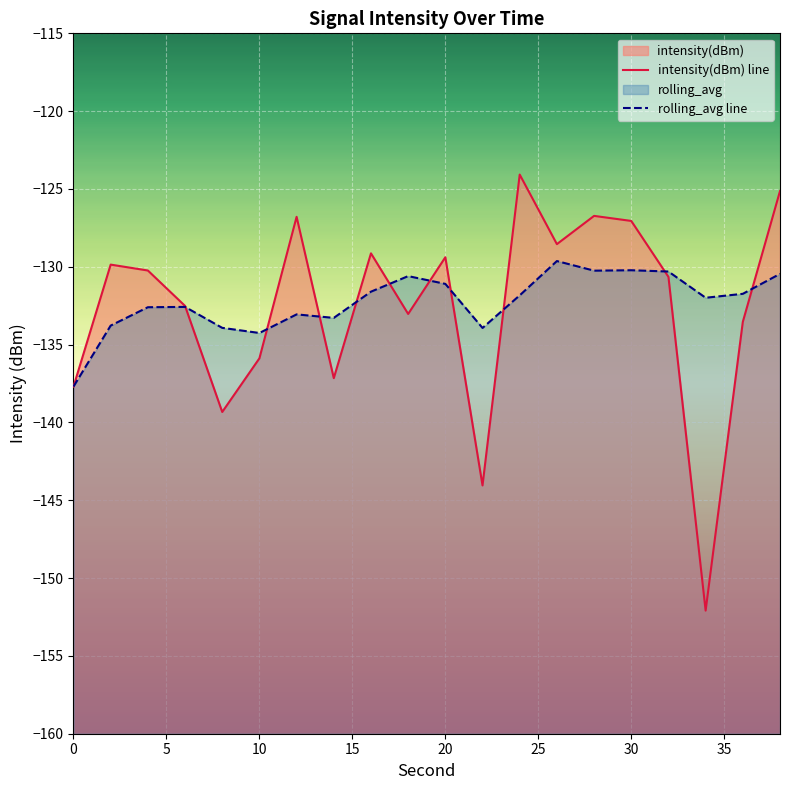

The value of rolling_avg line at 0 is -229.8. True or false?

False